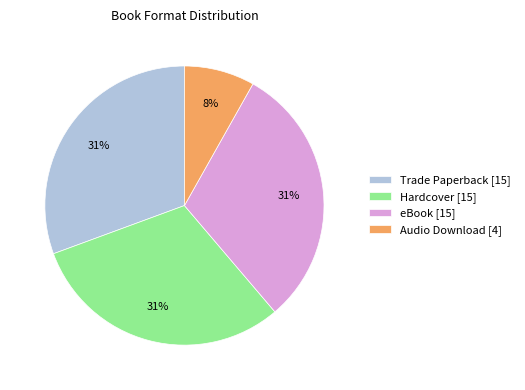

Is it true that Audio Download is 17% of the pie?

False